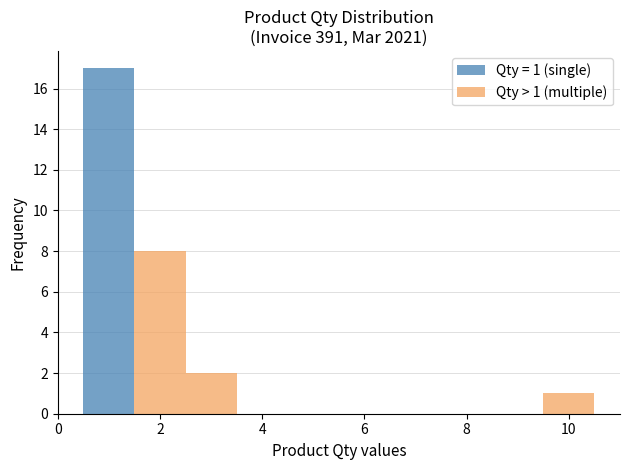

Which range on the x-axis has the tallest stacked bar (by total height)?

0.5 to 1.5